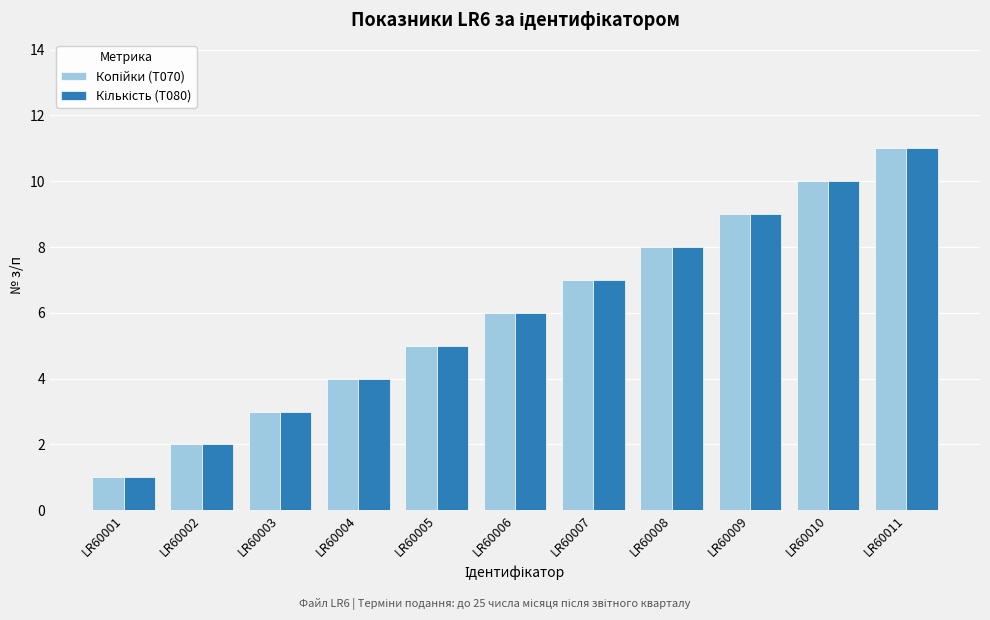

What is the total value across all series at LR60005?

10